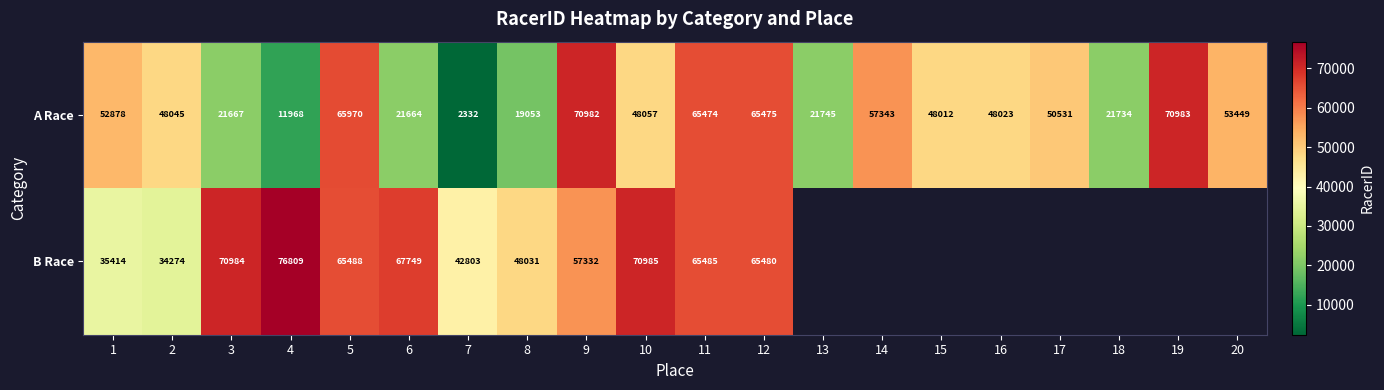

What is the minimum value for A Race?

2332